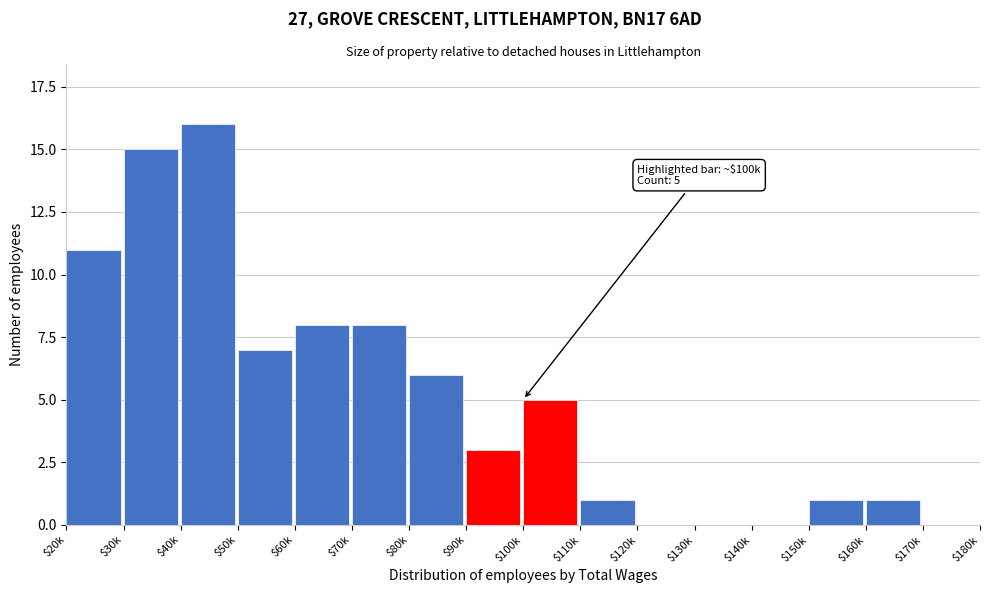

What is the approximate value at $20k, to the nearest 10?

10